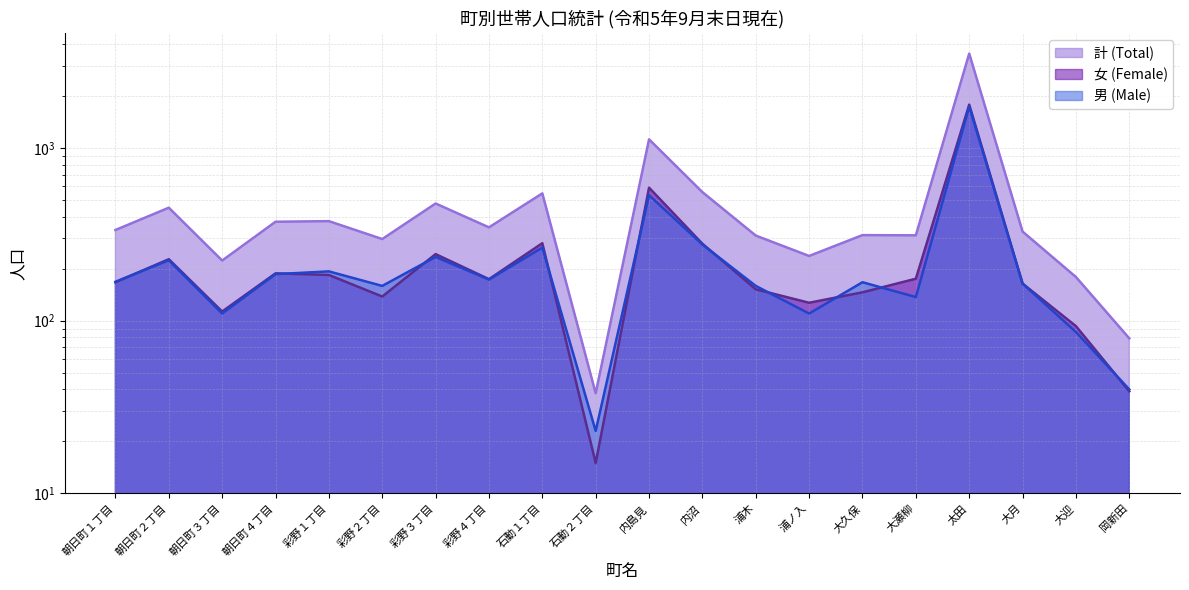

Which series ends up on top after the final intersection of 男 (Male) and 女 (Female)?

男 (Male)